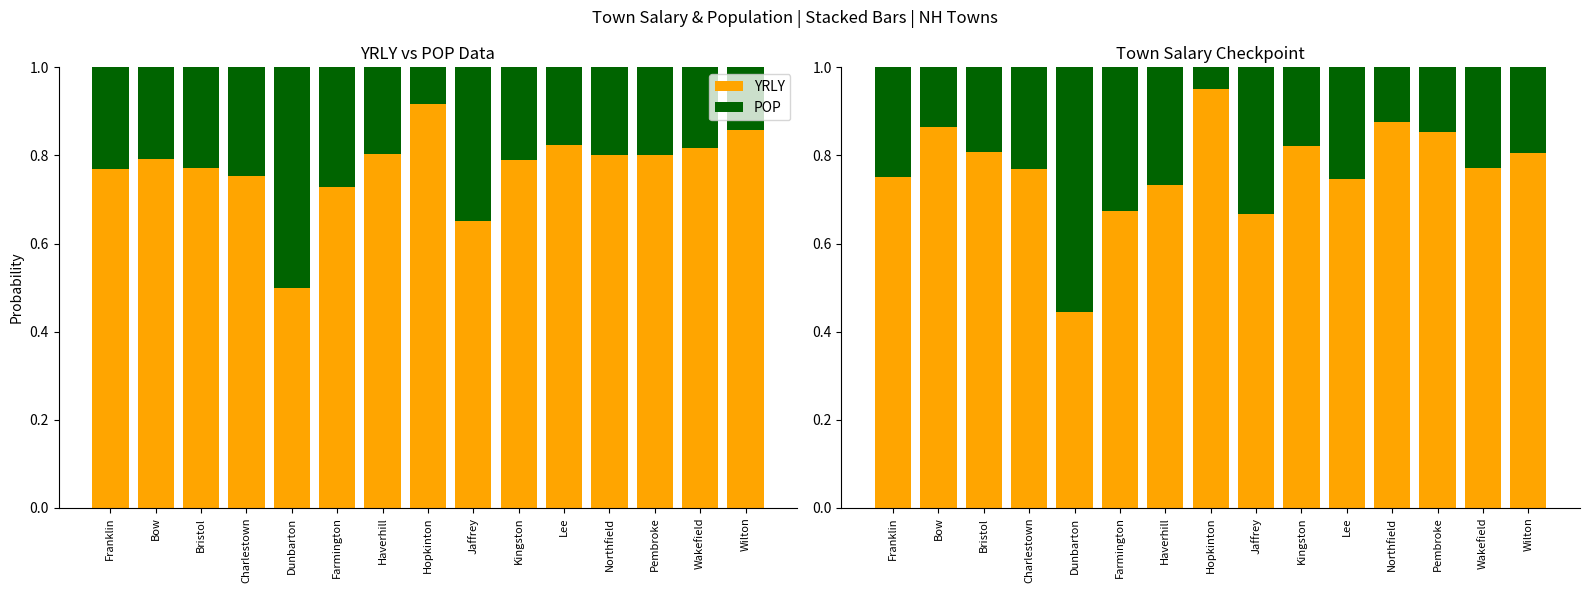

What is the lowest value of the YRLY series?

0.4